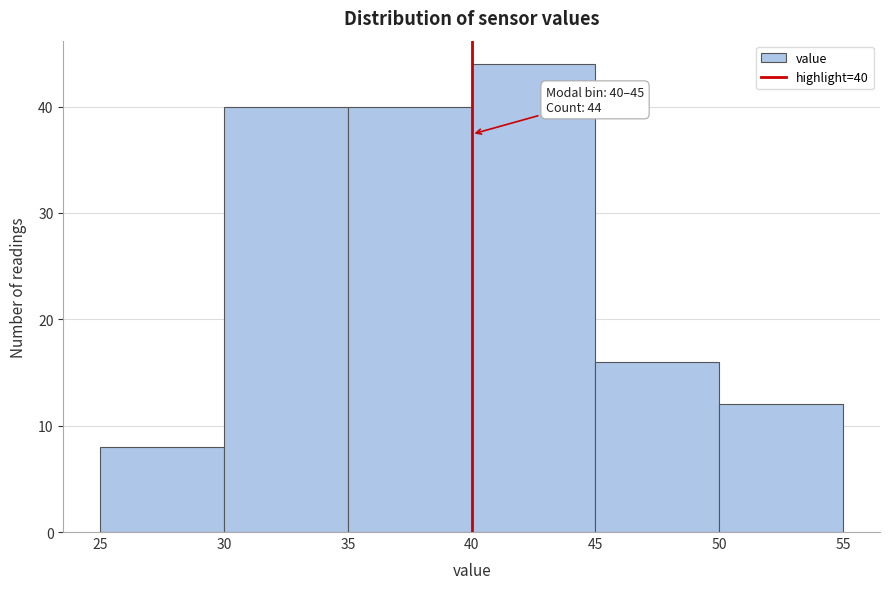

Over which range of the x-axis is the bar tallest?

40 to 45